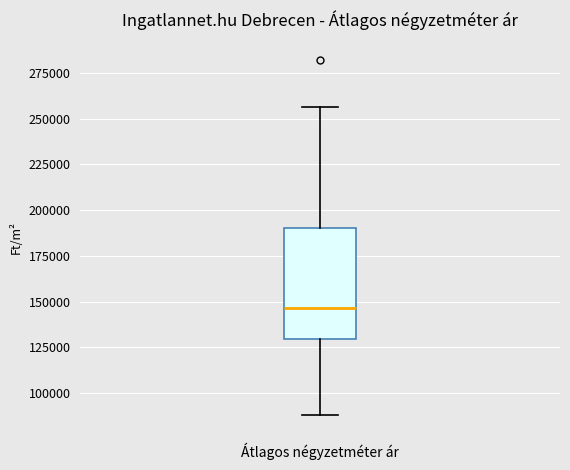

Read this box plot against the y-axis: the position of the median line, the range covered by the box, and the ends of both whiskers. The values are not printed on the chart, so give them approximately, as read against the axis.

median 145000, box 130000 to 190000, whiskers 90000 to 255000